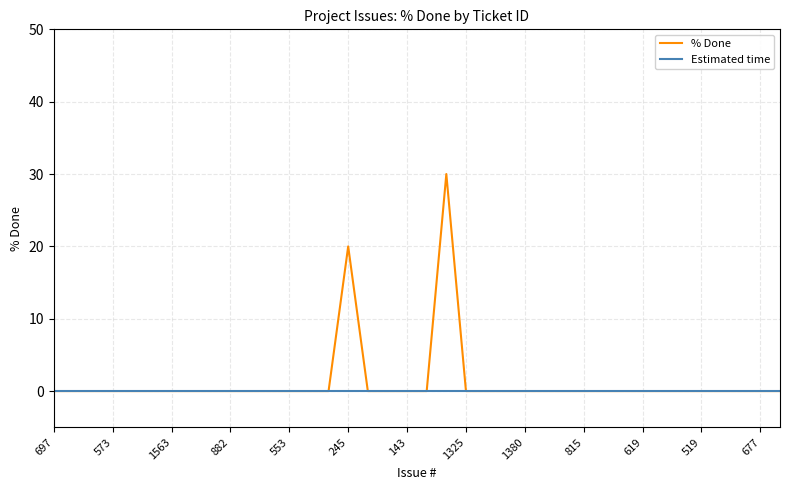

What is the highest value of the % Done series?

30